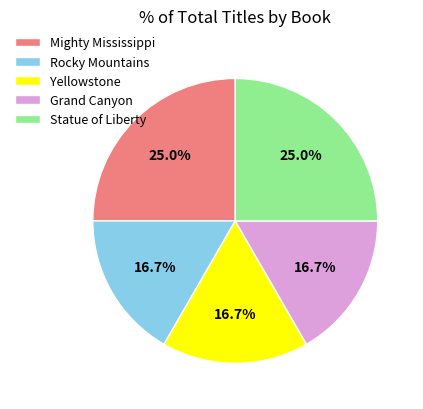

Does Mighty Mississippi account for over 50% of the chart?

No